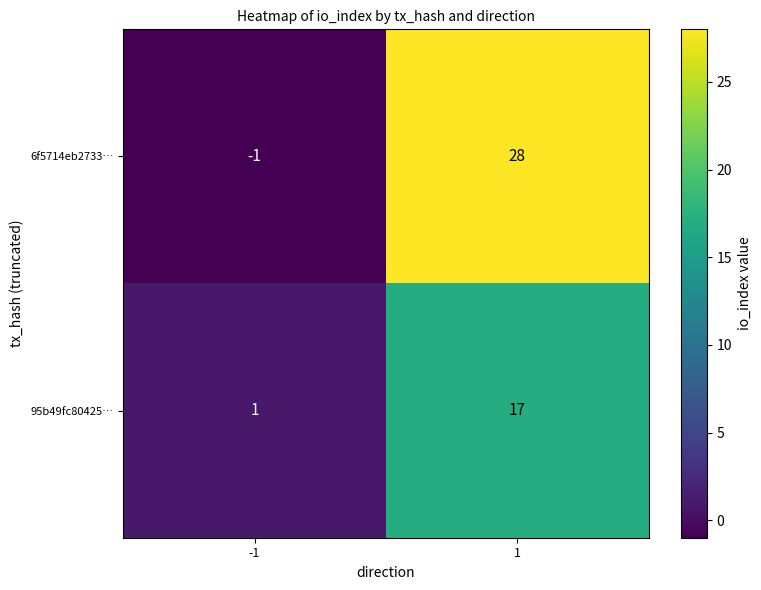

Is it true that 95b49fc80425… equals 0 at -1?

False